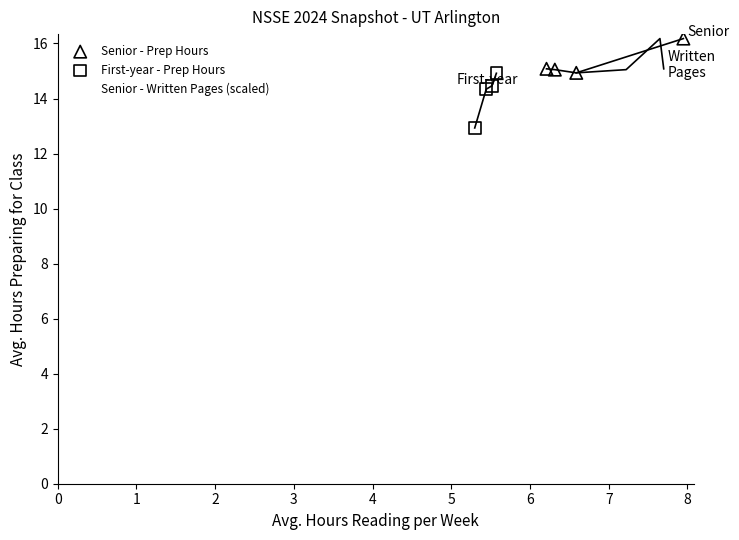

Which series contains the lowest Y value?

First-year - Prep Hours